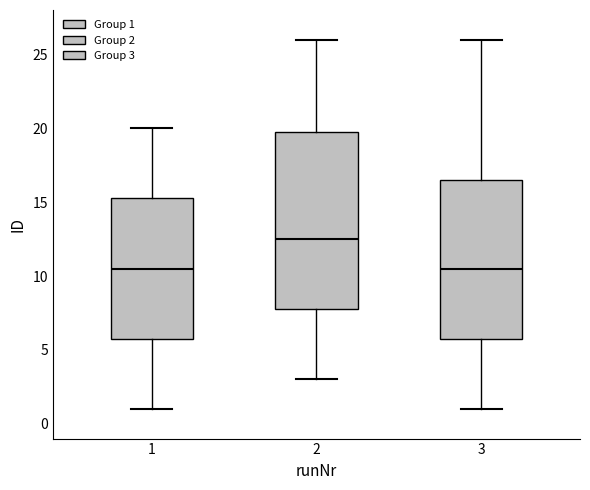

Where does the lower whisker of the box at x = 1 end on the y-axis? The values are not printed on the chart, so give them approximately, as read against the axis.

1.0